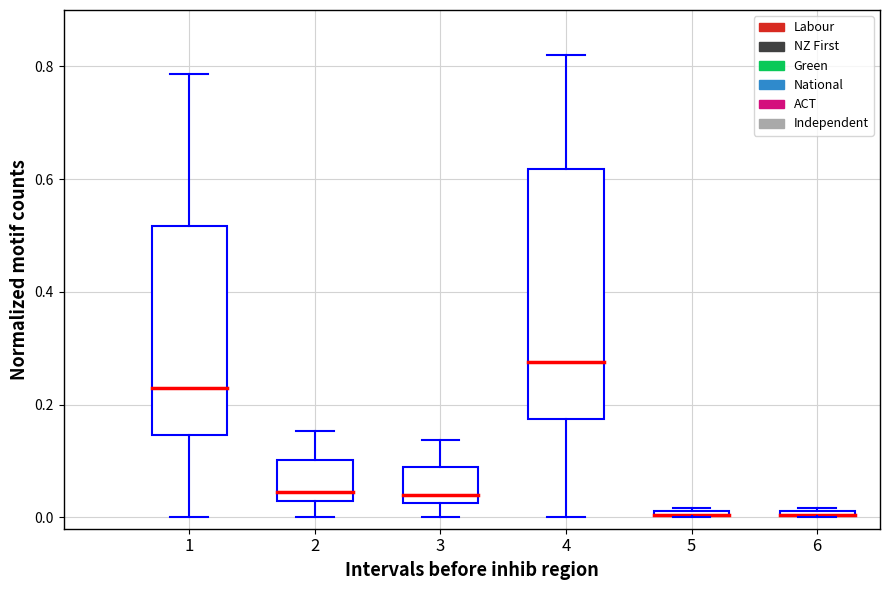

Is it true that National equals 0.4 at 2?

False